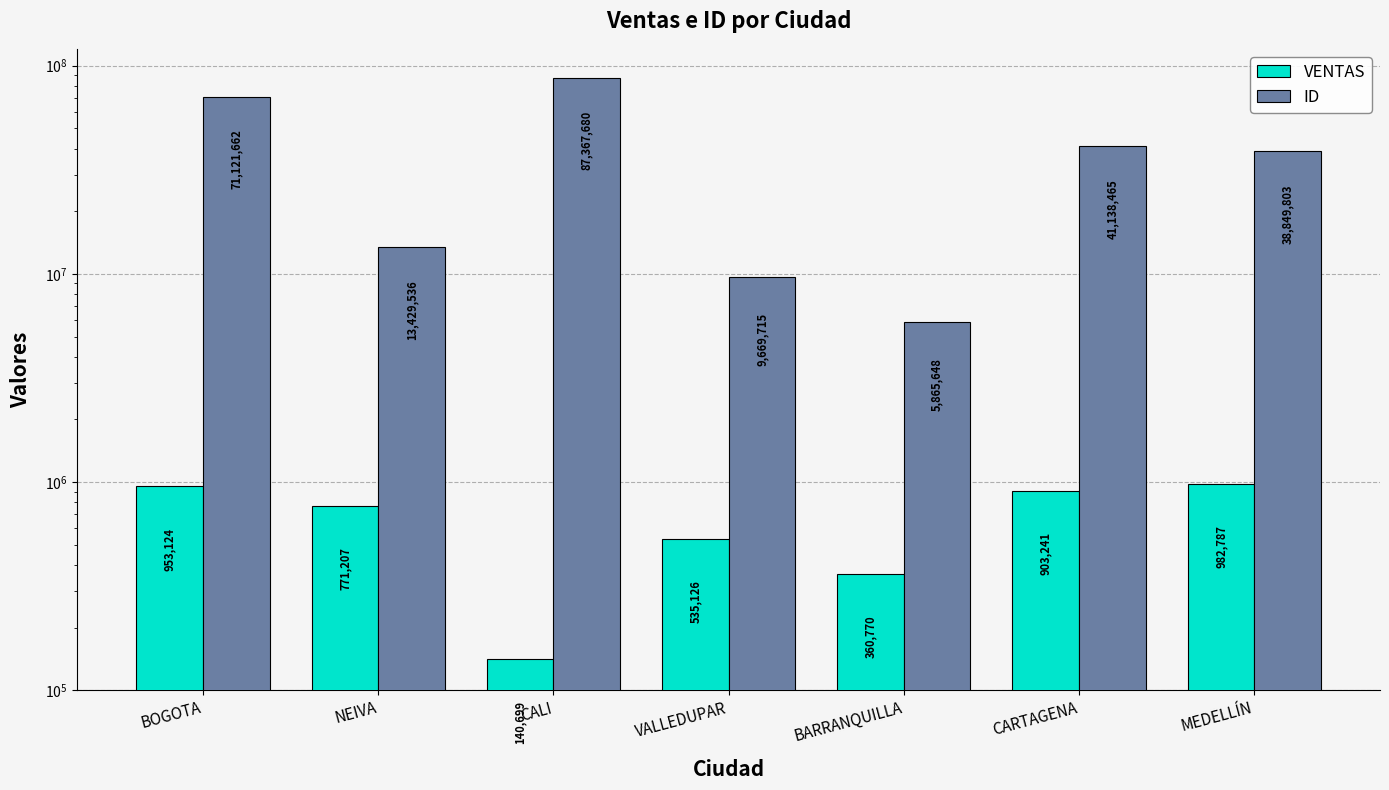

What are all the series names shown in the legend?

VENTAS, ID